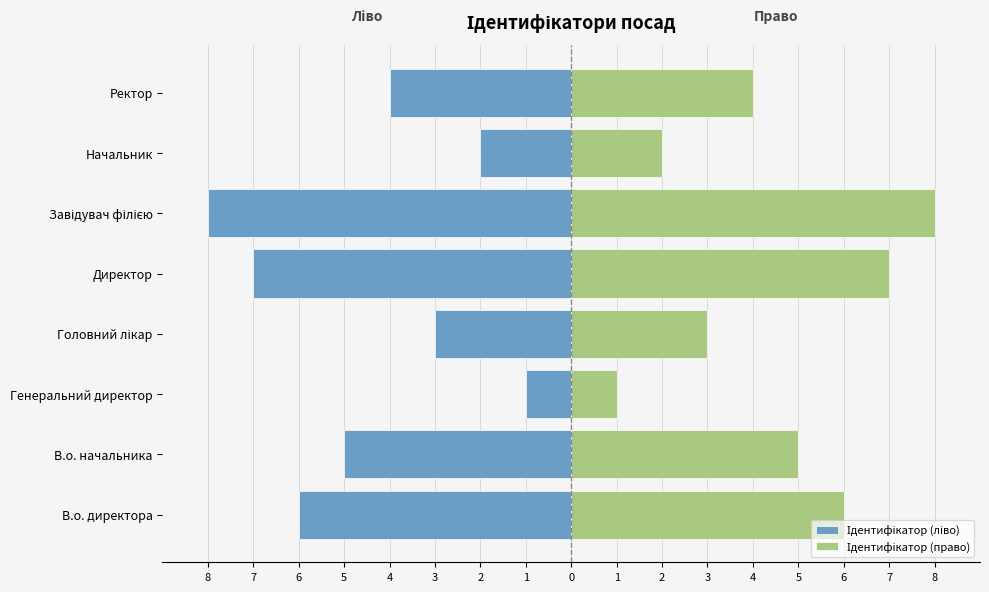

Between В.о. директора and Ректор, which series saw the biggest shift?

Ідентифікатор (ліво)